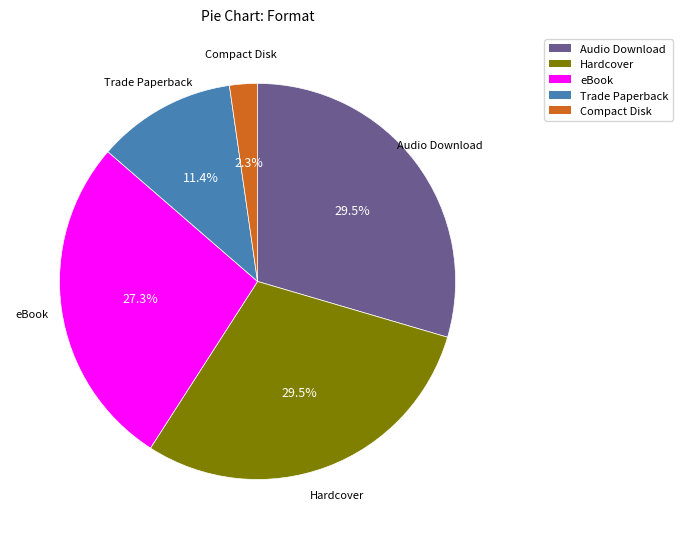

To the nearest percent, what is the combined percentage of eBook and Audio Download?

57%